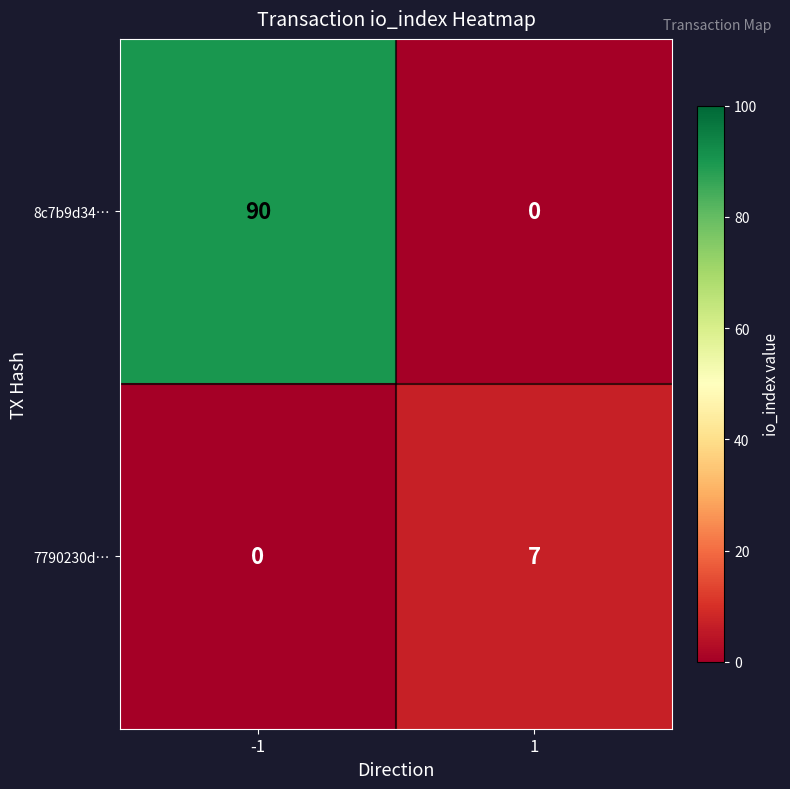

The 7790230d… series shows 3 at 1. True or false?

False